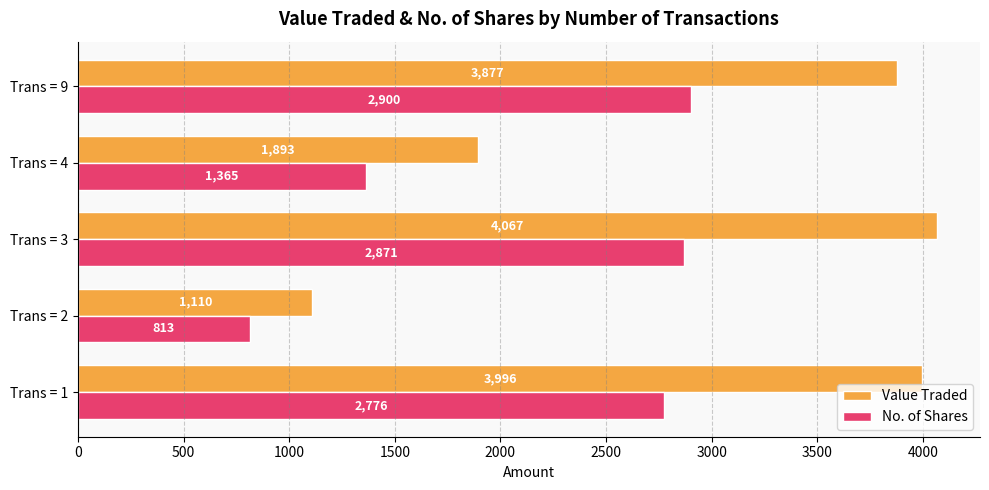

What is the difference between the maximum and minimum values in the No. of Shares series?

2087